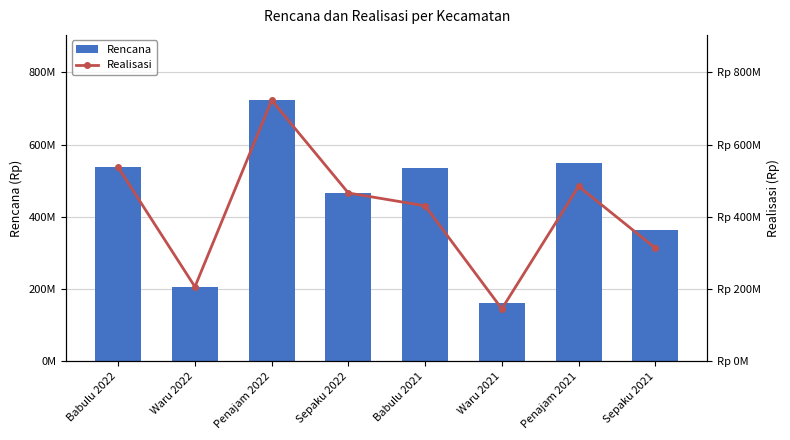

How many values in the Realisasi series exceed 466200000?

3